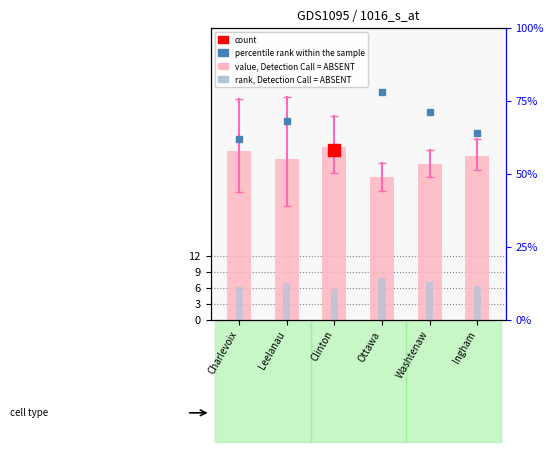

What is the value of the value, Detection Call = ABSENT bar at the 4th from the left?

26.8